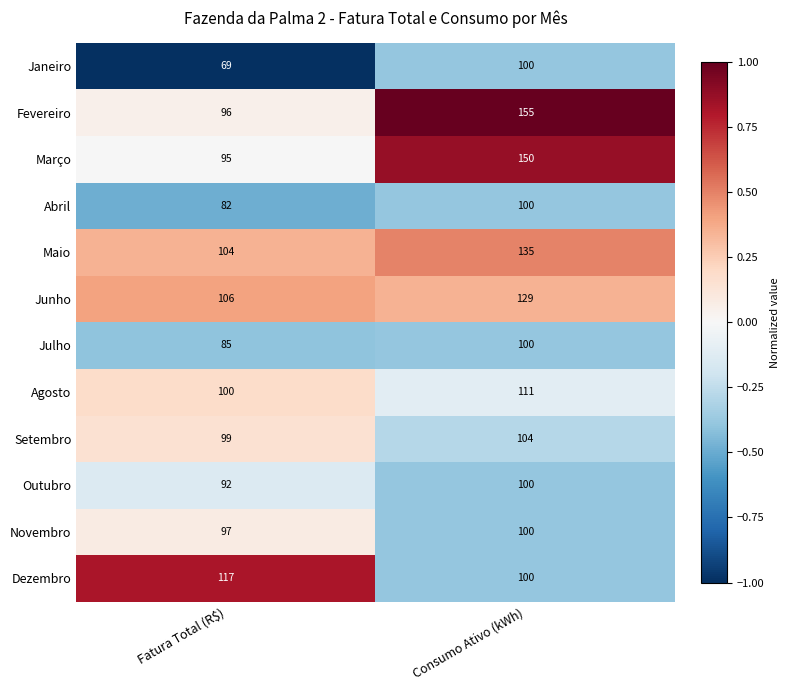

How many data points in Novembro are less than 100?

1